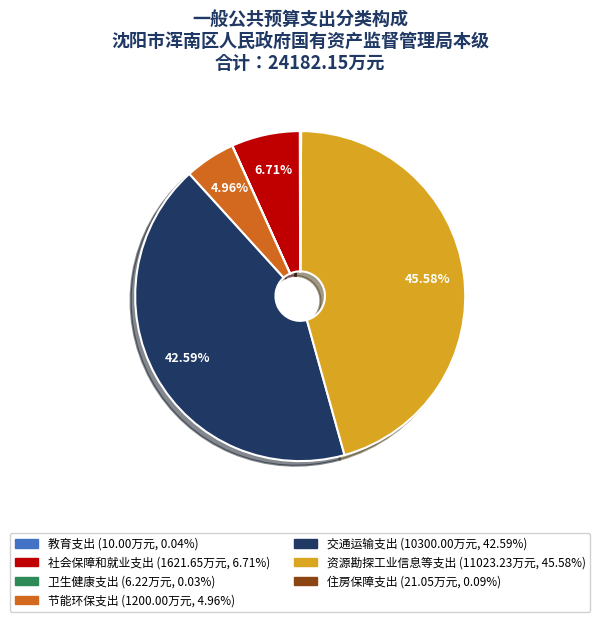

Is there any slice that represents more than half of the pie?

No